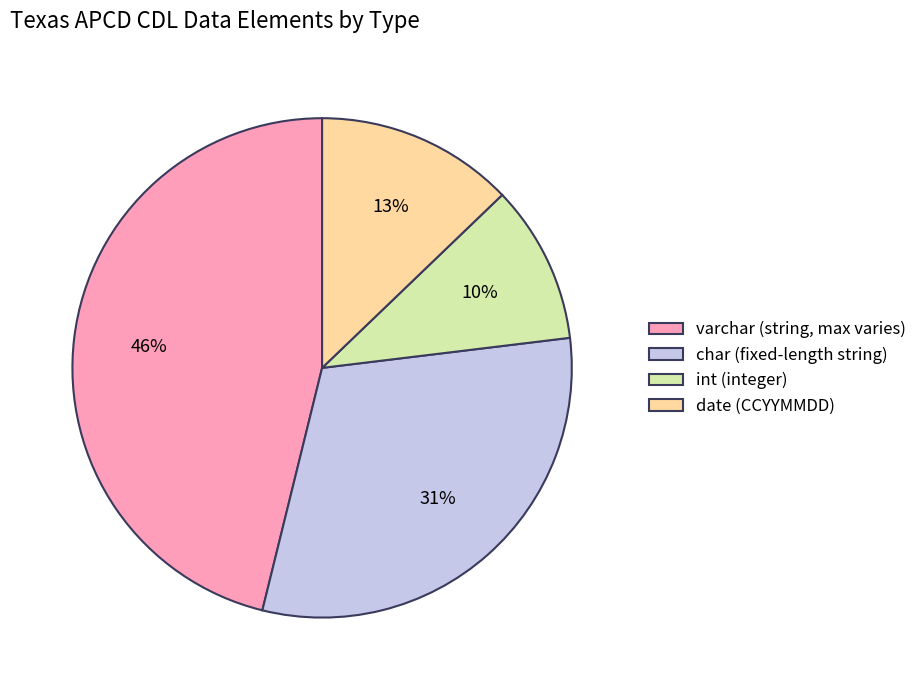

Which slice is the largest?

varchar